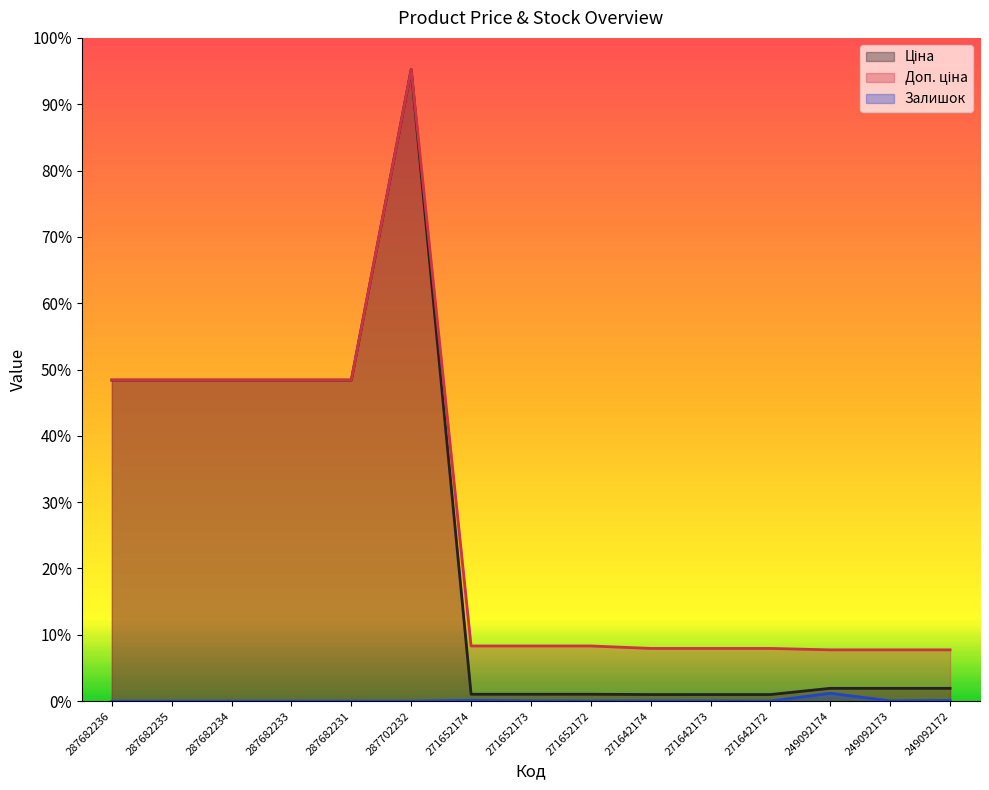

The Ціна series shows 0.0 at 271642173. True or false?

False